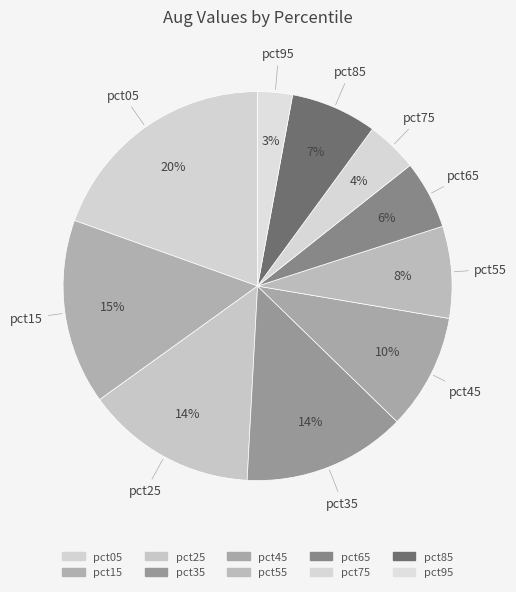

The pct75 slice represents 4% of the pie. True or false?

True